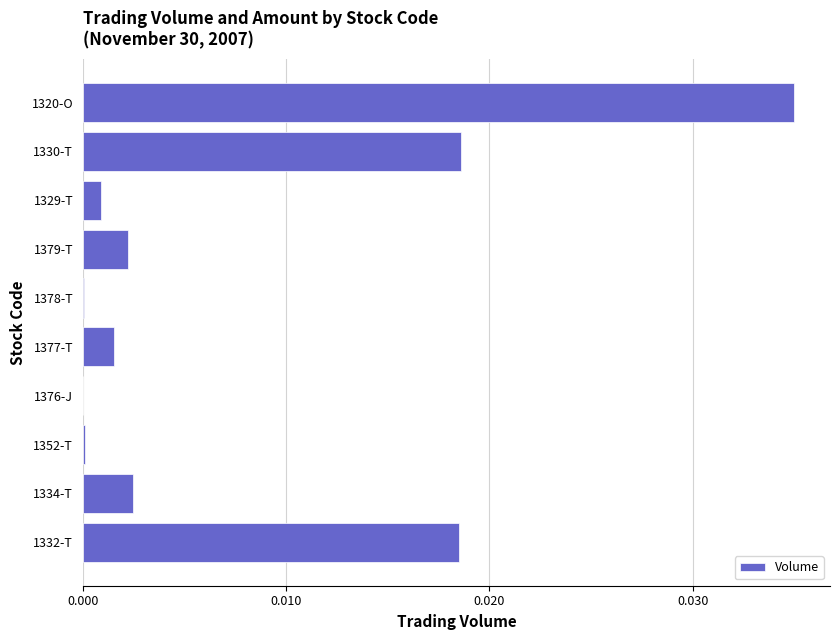

At which category does the chart reach its peak across all series?

1320-O